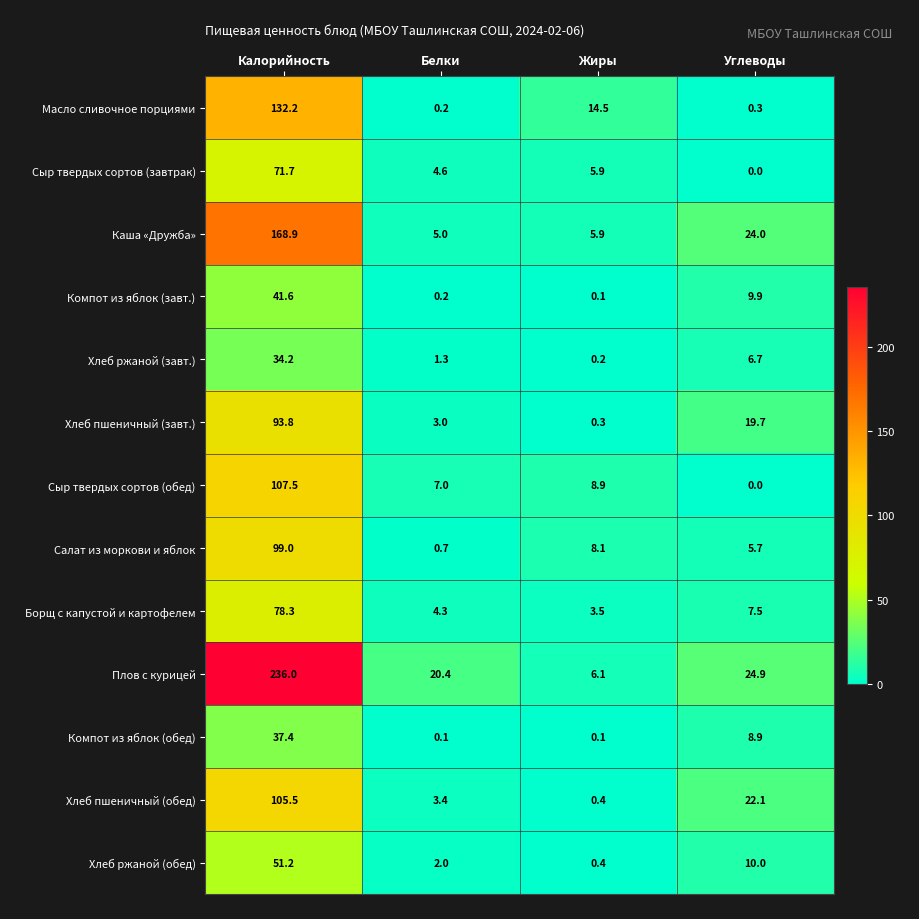

What is the greatest value displayed?

236.0